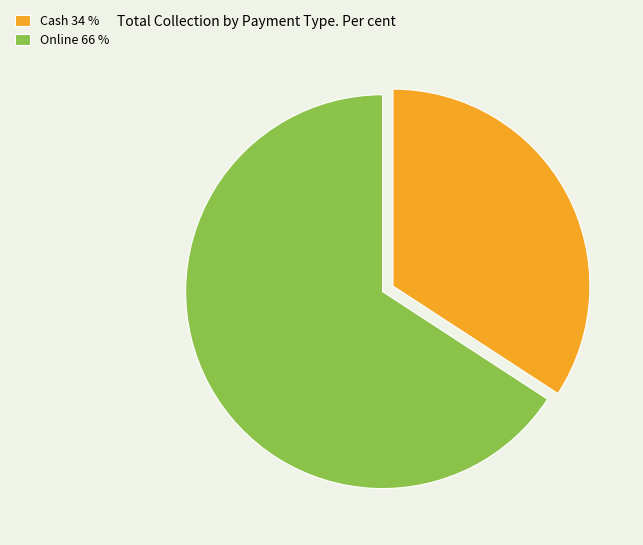

Rank the categories by value from highest to lowest.

Online, Cash